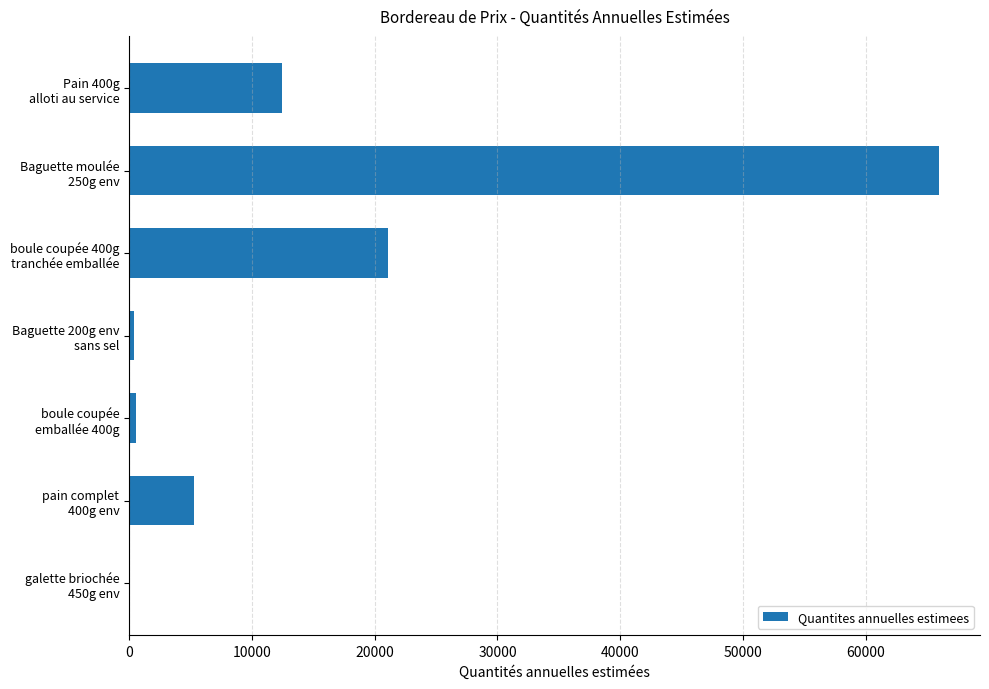

What is the sum of all values?

105831